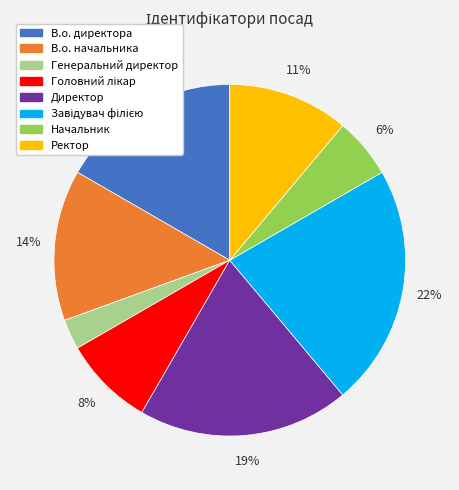

Which category has the smallest portion of the pie?

Генеральний директор